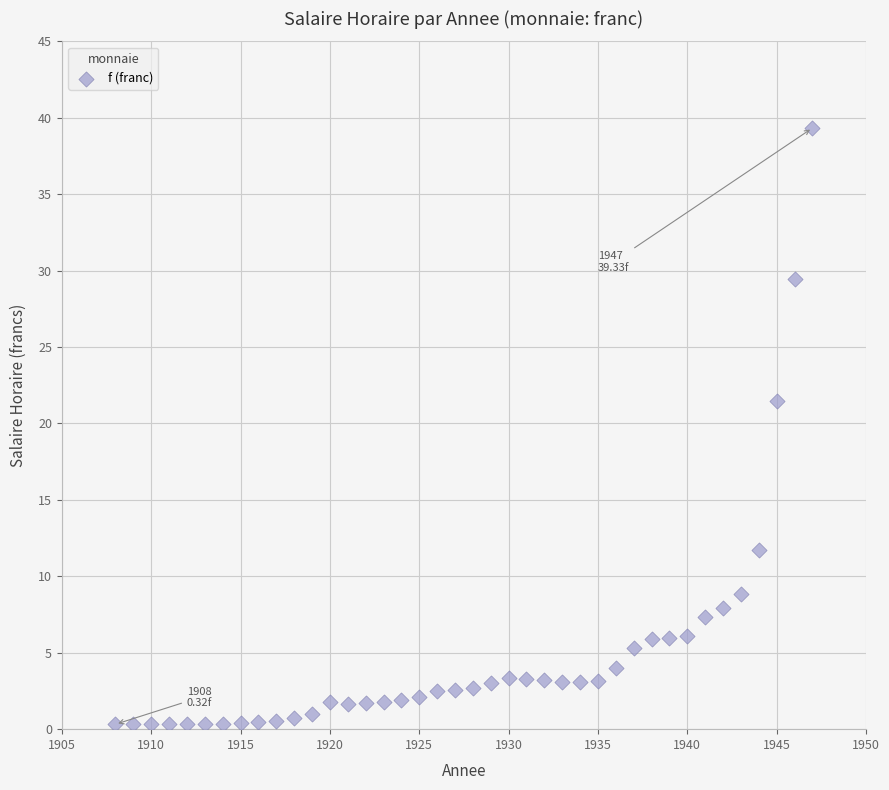

What Y value in the scatter plot is closest to 19?

21.5